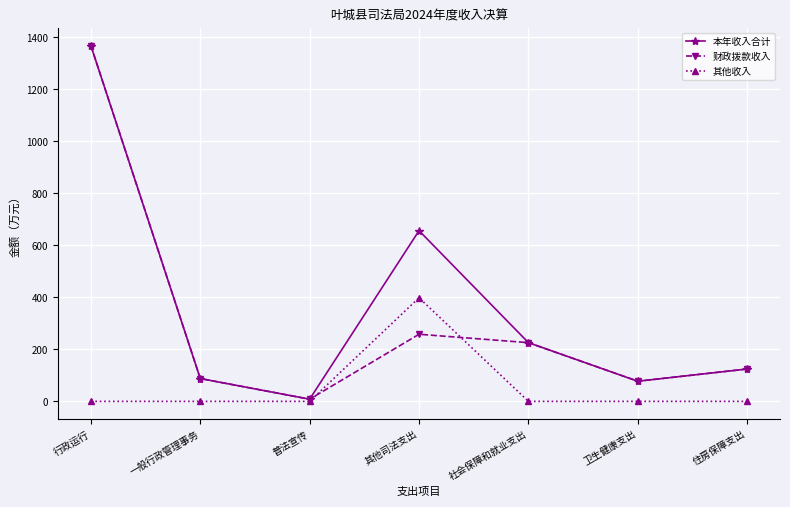

What is the difference between the highest and lowest values at 行政运行?

1367.4